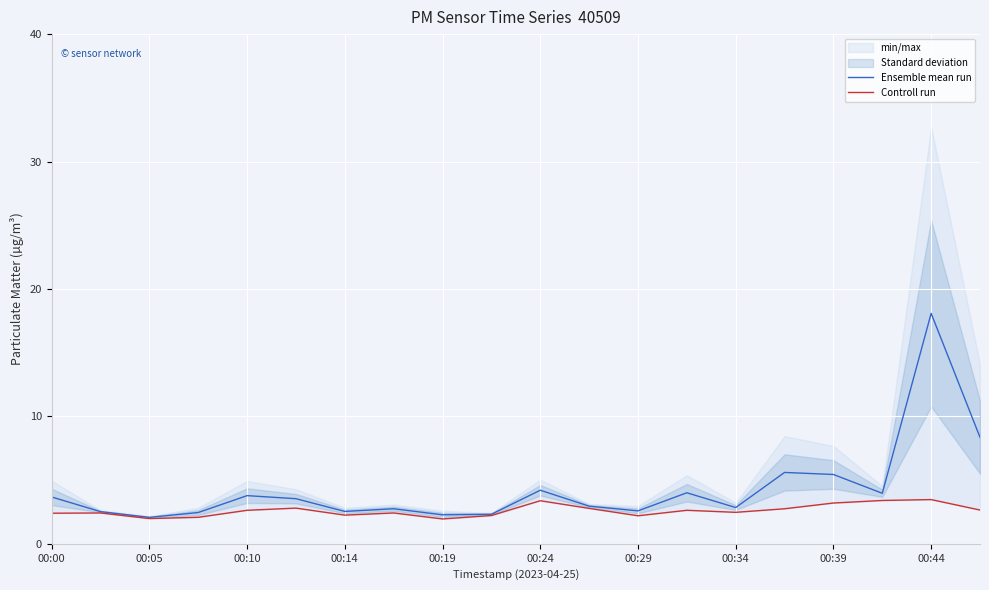

Which series has the largest range (max minus min)?

Ensemble mean run